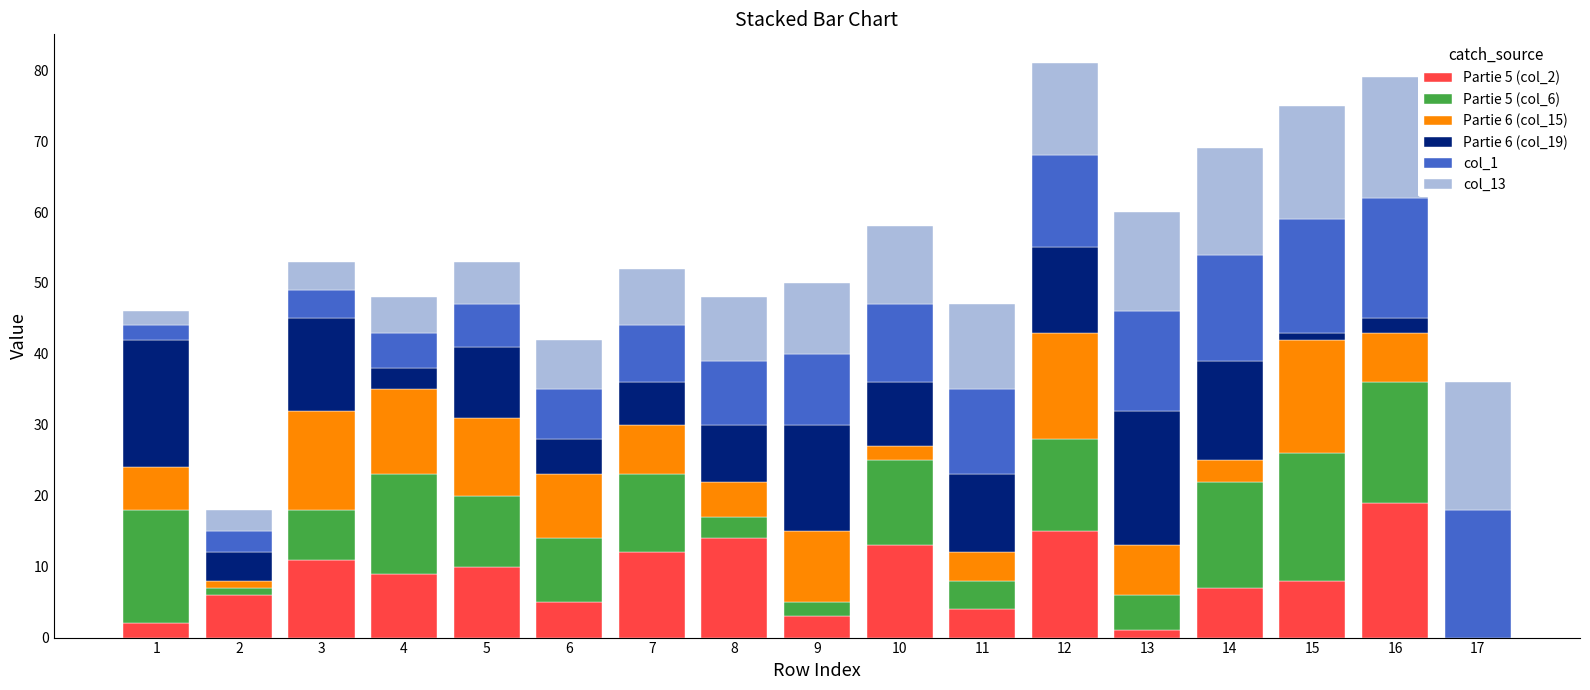

Are the bars grouped side by side (vs. stacked)?

No